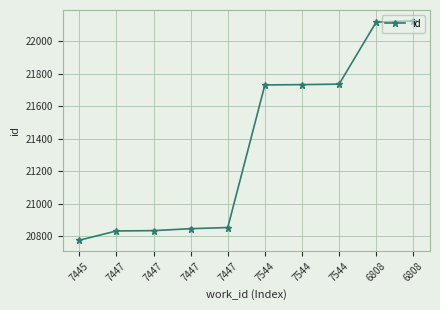

What is the difference between the maximum and minimum values?

1350